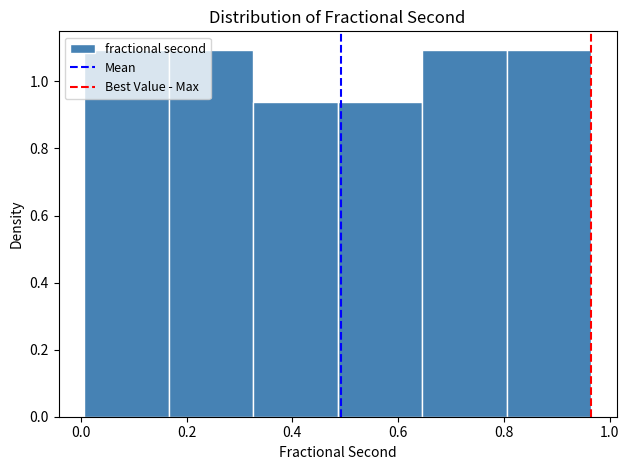

Reading left to right, list every bar in this chart as the range it spans on the x-axis followed by its height. Neither the bar edges nor the heights are printed on the chart, so give them approximately, as read against the axes.

0.00 to 0.16: 1.10
0.16 to 0.32: 1.10
0.32 to 0.48: 0.94
0.48 to 0.64: 0.94
0.64 to 0.80: 1.10
0.80 to 0.96: 1.10